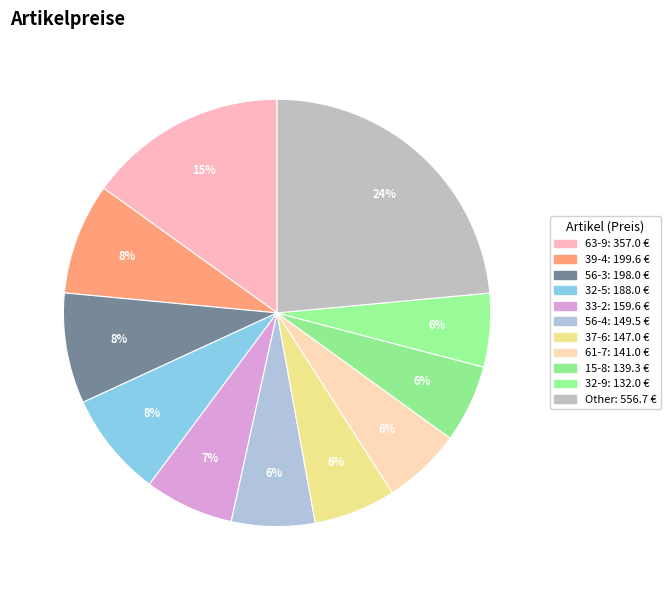

How many segments does this pie chart have?

11